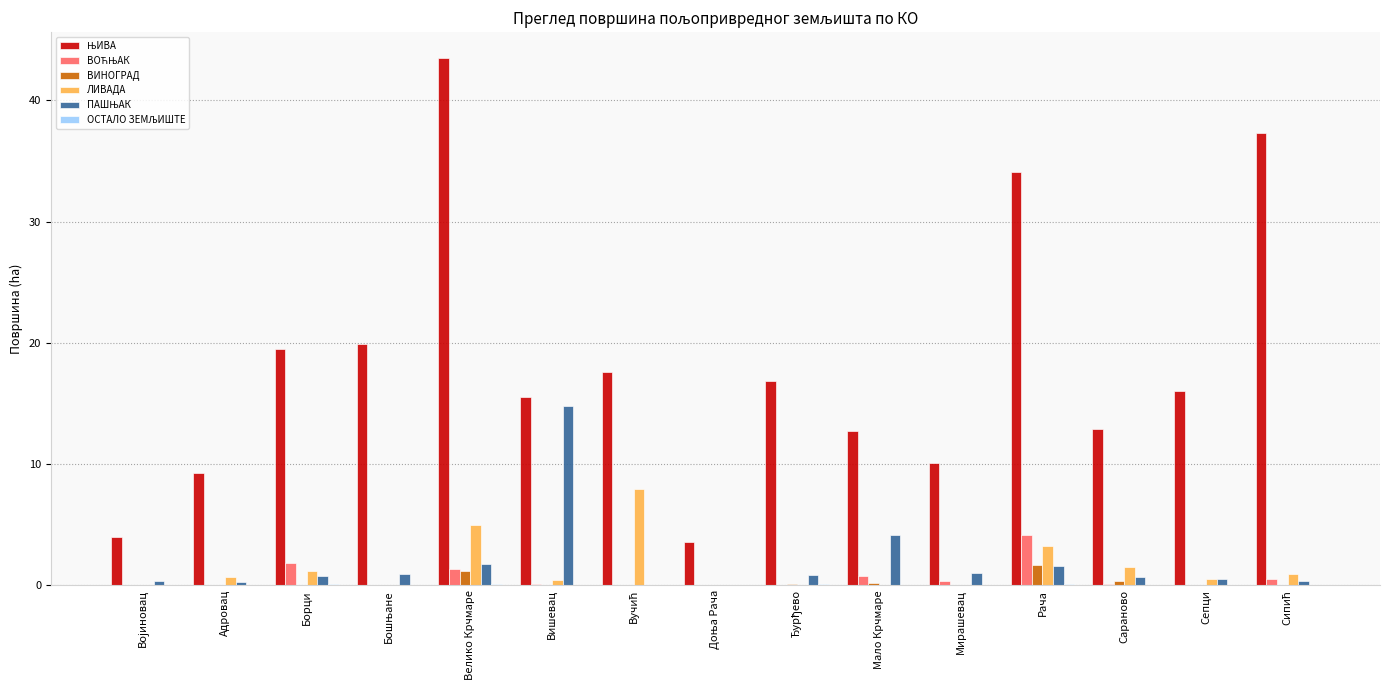

How many categories are shown in the chart?

15